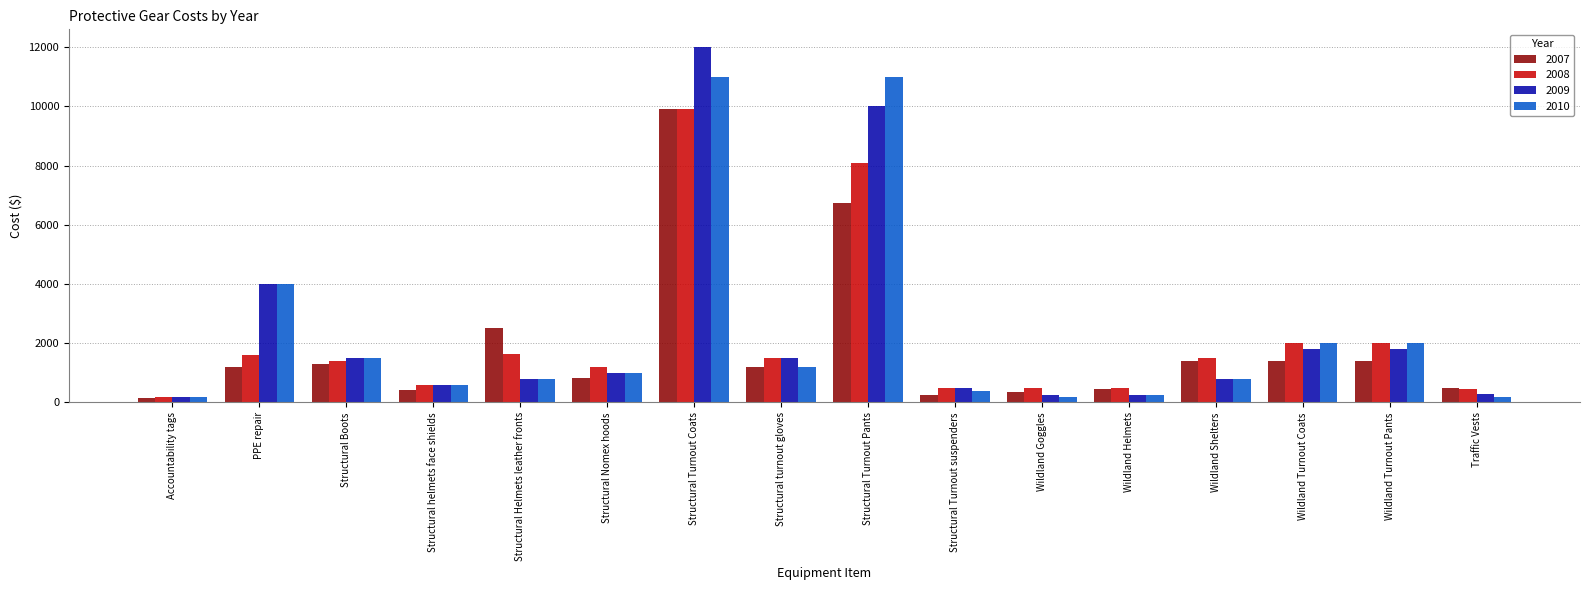

The value of 2008 at Wildland Turnout Pants is 2000. True or false?

True